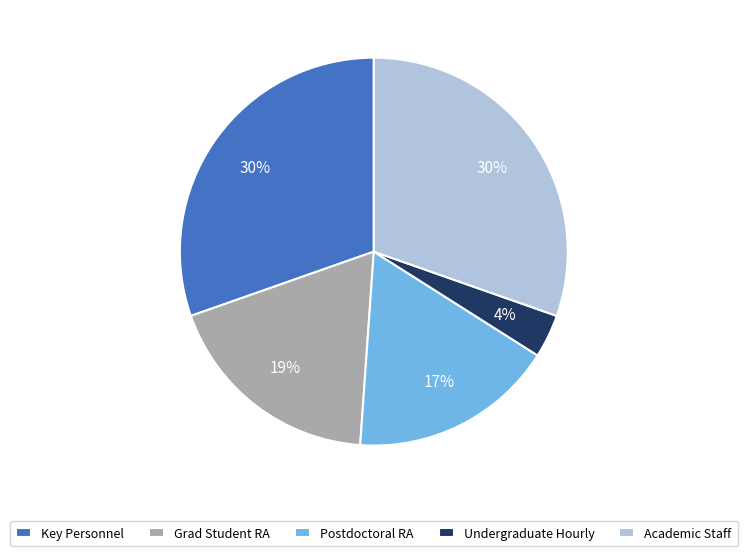

To the nearest percent, what is the average slice percentage?

20%